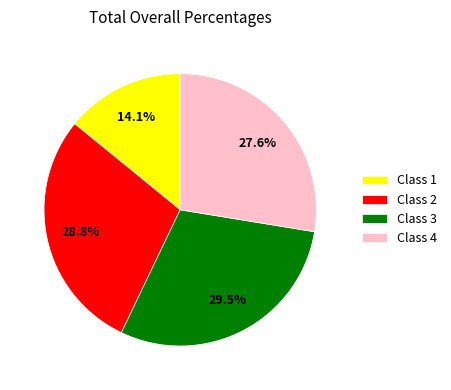

Between Class 2 and Class 1, which is larger?

Class 2